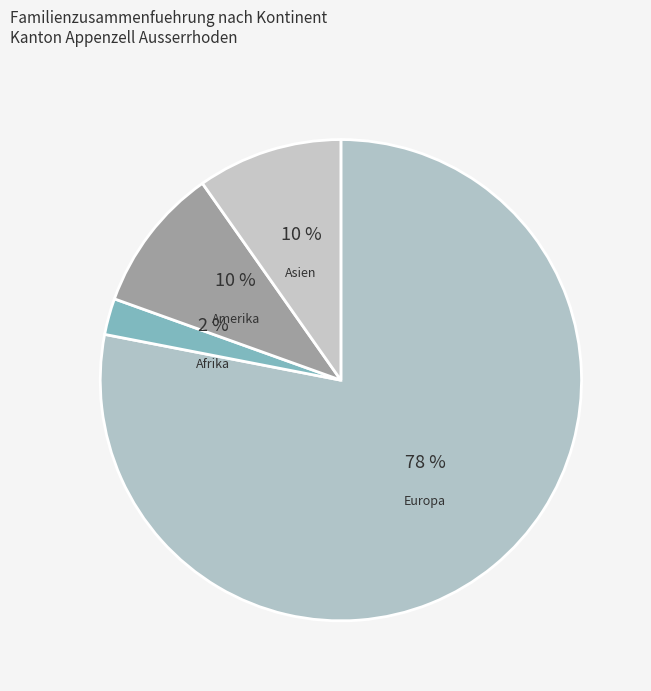

How much of the chart is everything except Ozeanien?

100.0%